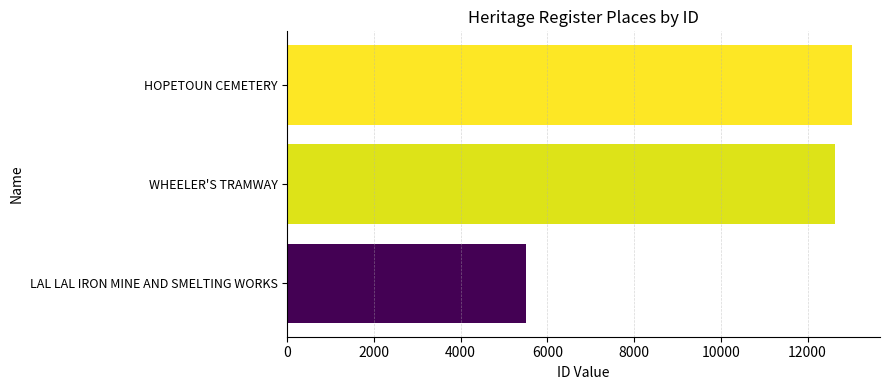

What is the approximate value at WHEELER'S TRAMWAY, to the nearest 10?

12630